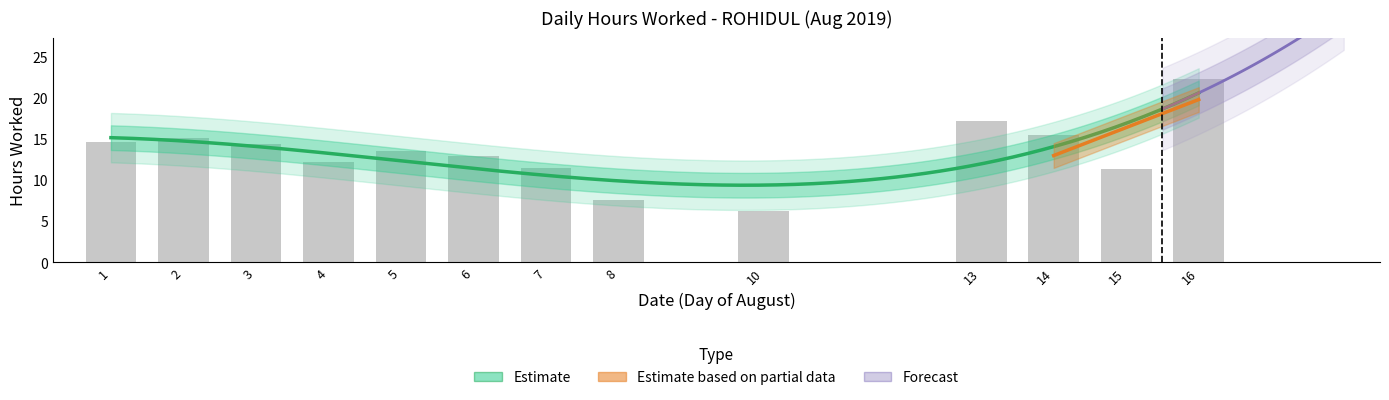

What is the sum of the values at 6 and 10?

19.1